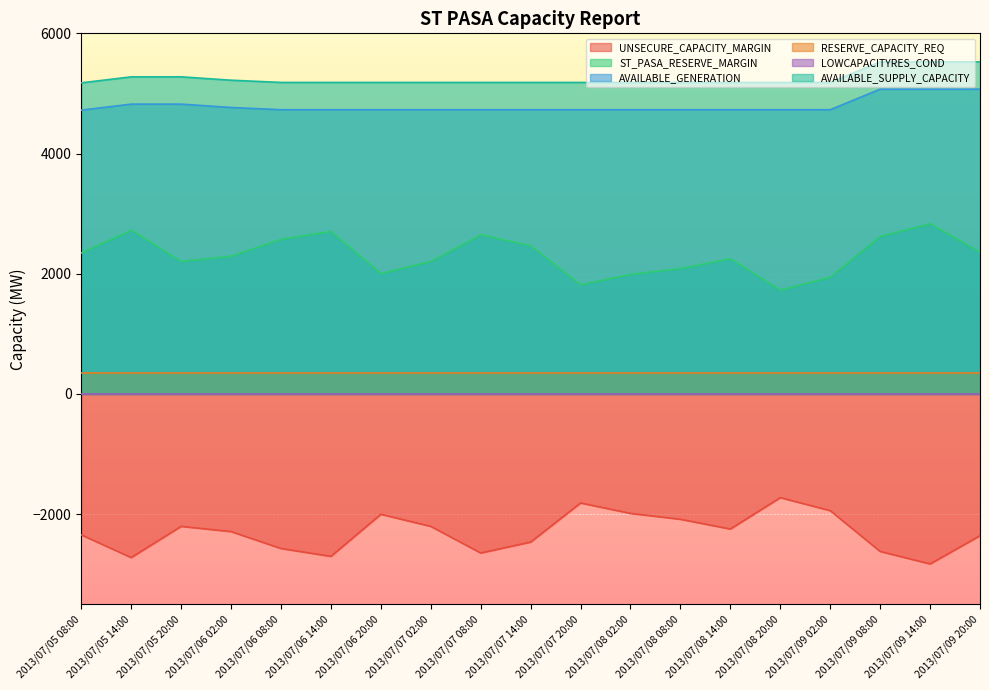

What is the difference between the maximum and second lowest values in the UNSECURE_CAPACITY_MARGIN series?

997